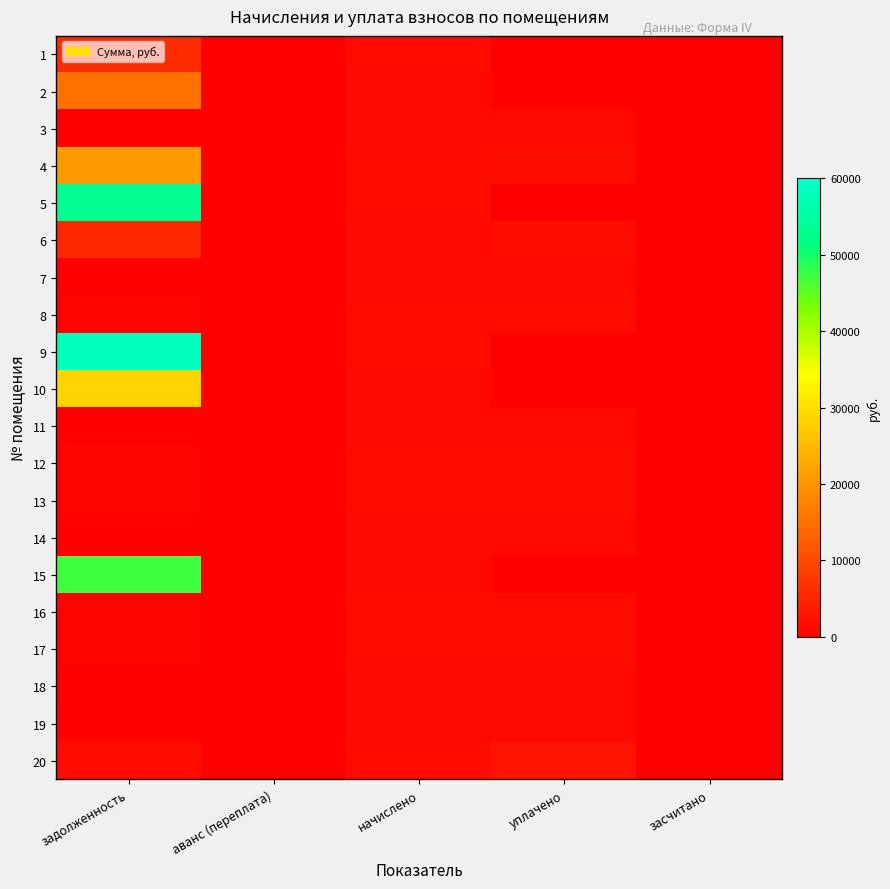

Reading right to left, list all the values displayed in this chart.

1: засчитано=0.0	уплачено=0.0	начислено=1600.8	аванс (переплата)=0.0	задолженность=6020.6
2: засчитано=0.0	уплачено=0.0	начислено=1301.3	аванс (переплата)=0.0	задолженность=15257.6
3: засчитано=0.0	уплачено=1291.2	начислено=1291.2	аванс (переплата)=0.0	задолженность=430.4
4: засчитано=0.0	уплачено=2000.0	начислено=1588.2	аванс (переплата)=0.0	задолженность=20650.7
5: засчитано=0.0	уплачено=0.0	начислено=1585.7	аванс (переплата)=0.0	задолженность=53204.2
6: засчитано=0.0	уплачено=2000.0	начислено=1291.2	аванс (переплата)=0.0	задолженность=5362.6
7: засчитано=0.0	уплачено=1296.3	начислено=1296.3	аванс (переплата)=0.0	задолженность=0.0
8: засчитано=0.0	уплачено=1588.2	начислено=1588.2	аванс (переплата)=0.0	задолженность=529.4
9: засчитано=0.0	уплачено=0.0	начислено=1603.3	аванс (переплата)=0.0	задолженность=58151.4
10: засчитано=0.0	уплачено=0.0	начислено=1306.3	аванс (переплата)=0.0	задолженность=28548.1
11: засчитано=0.0	уплачено=1308.8	начислено=1308.8	аванс (переплата)=0.0	задолженность=436.3
12: засчитано=0.0	уплачено=1593.3	начислено=1593.3	аванс (переплата)=0.0	задолженность=531.1
13: засчитано=0.0	уплачено=1580.7	начислено=1580.7	аванс (переплата)=0.0	задолженность=526.9
14: засчитано=0.0	уплачено=1381.8	начислено=1381.8	аванс (переплата)=0.0	задолженность=460.6
15: засчитано=0.0	уплачено=0.0	начислено=1298.8	аванс (переплата)=0.0	задолженность=47105.2
16: засчитано=0.0	уплачено=1598.3	начислено=1598.3	аванс (переплата)=0.0	задолженность=532.8
17: засчитано=0.0	уплачено=1585.4	начислено=1600.8	аванс (переплата)=0.0	задолженность=533.6
18: засчитано=0.0	уплачено=1298.8	начислено=1298.8	аванс (переплата)=0.0	задолженность=0.0
19: засчитано=0.0	уплачено=1296.3	начислено=1296.3	аванс (переплата)=0.0	задолженность=432.1
20: засчитано=0.0	уплачено=2655.4	начислено=1593.3	аванс (переплата)=0.0	задолженность=1596.7